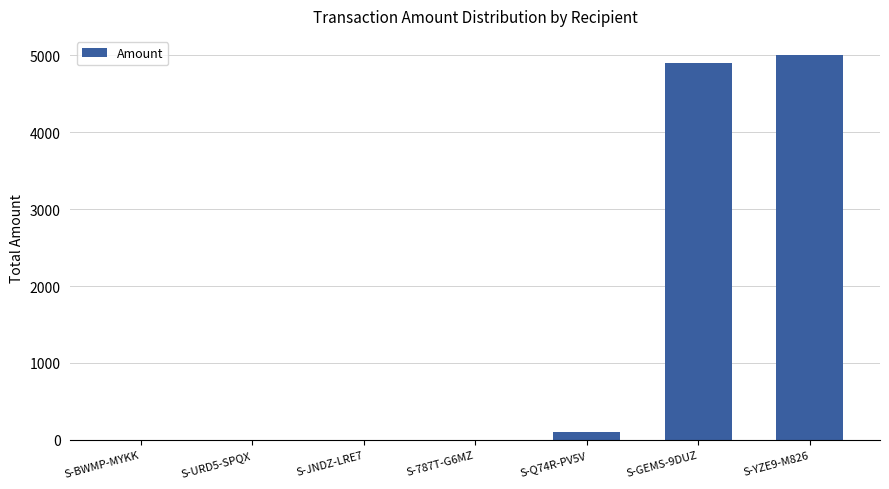

What is the maximum value shown in the chart?

5003.3